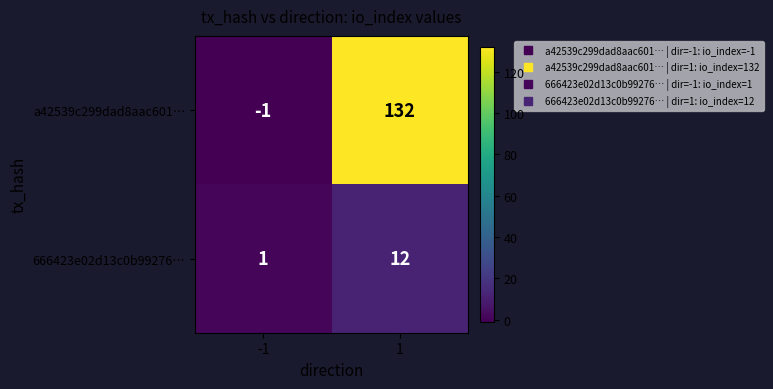

Rank the series at 1 from lowest to highest value.

666423e02d13c0b99276…, a42539c299dad8aac601…